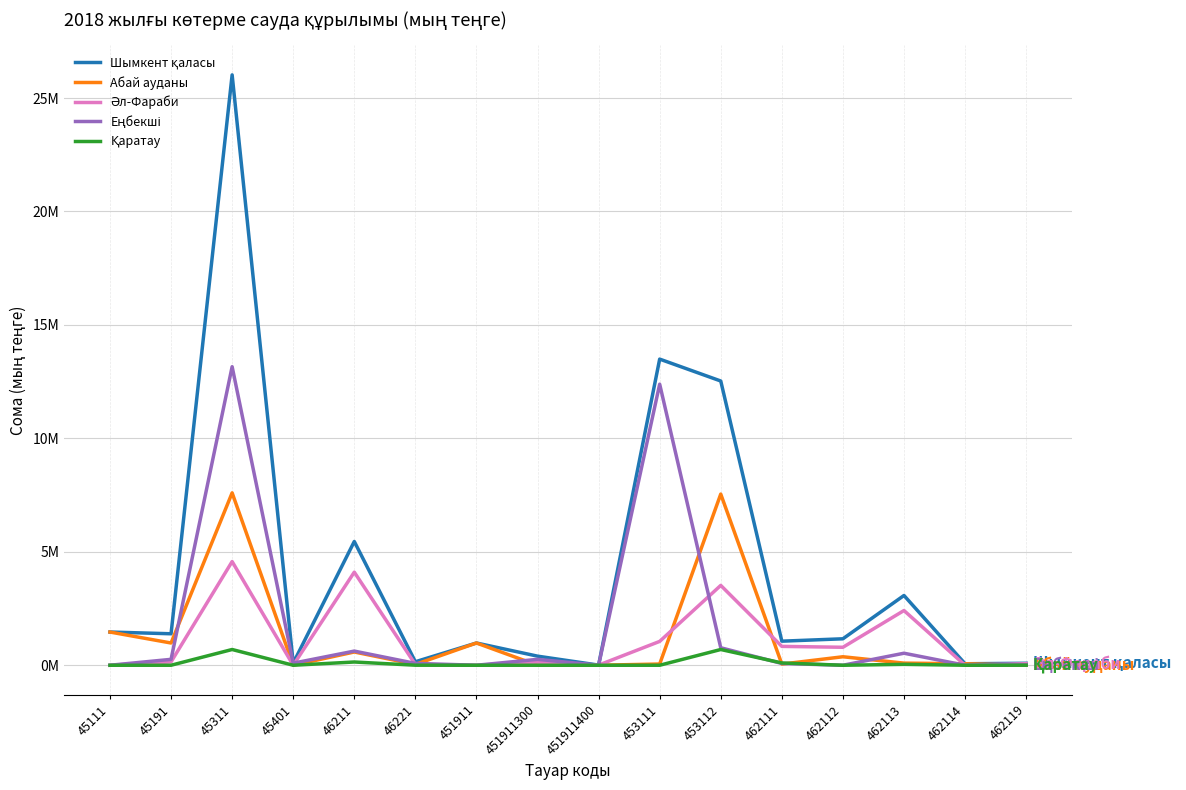

What is the label of the 11th point from the right?

46221